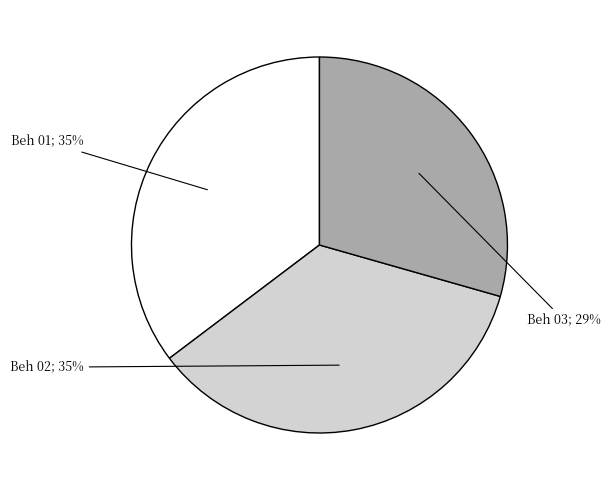

Does any single category account for the majority?

No